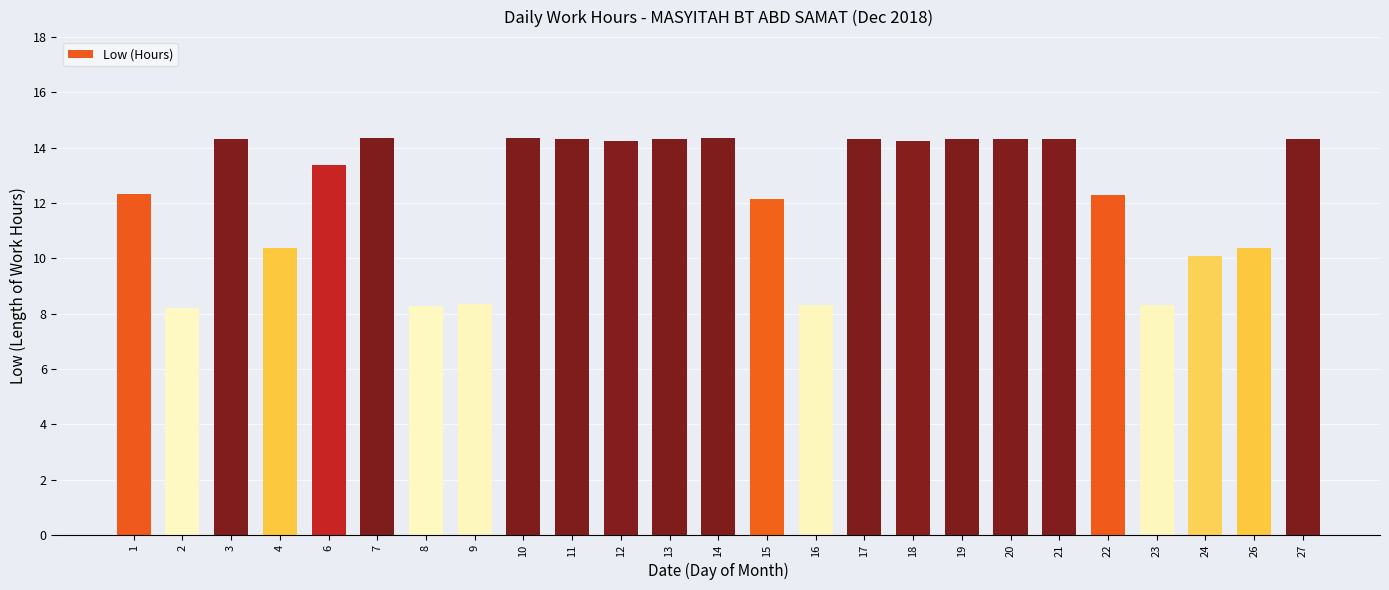

What is the change in value from 4 to 11?

+4.0